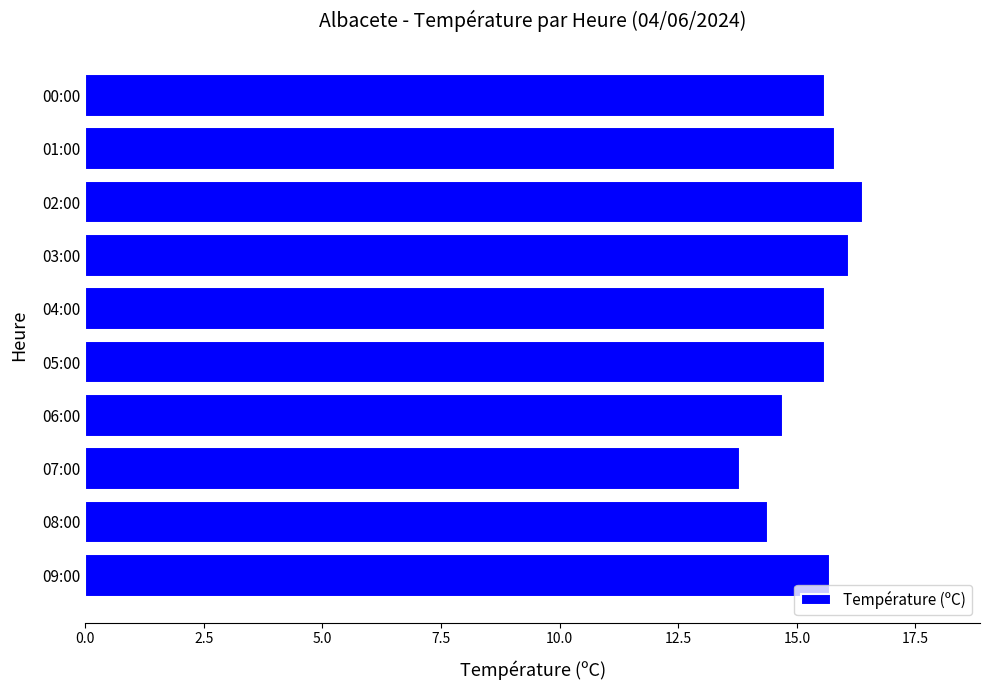

What is the change in value from 06:00 to 00:00?

+0.9